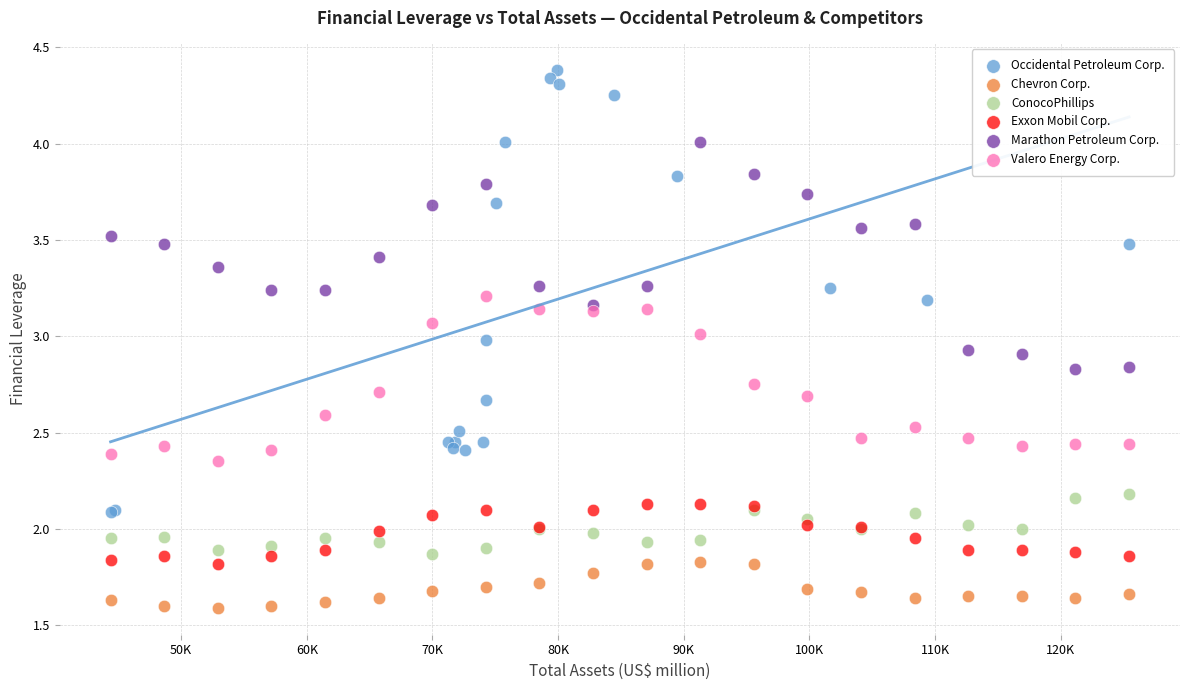

Which series reaches the minimum Y coordinate?

Chevron Corp.